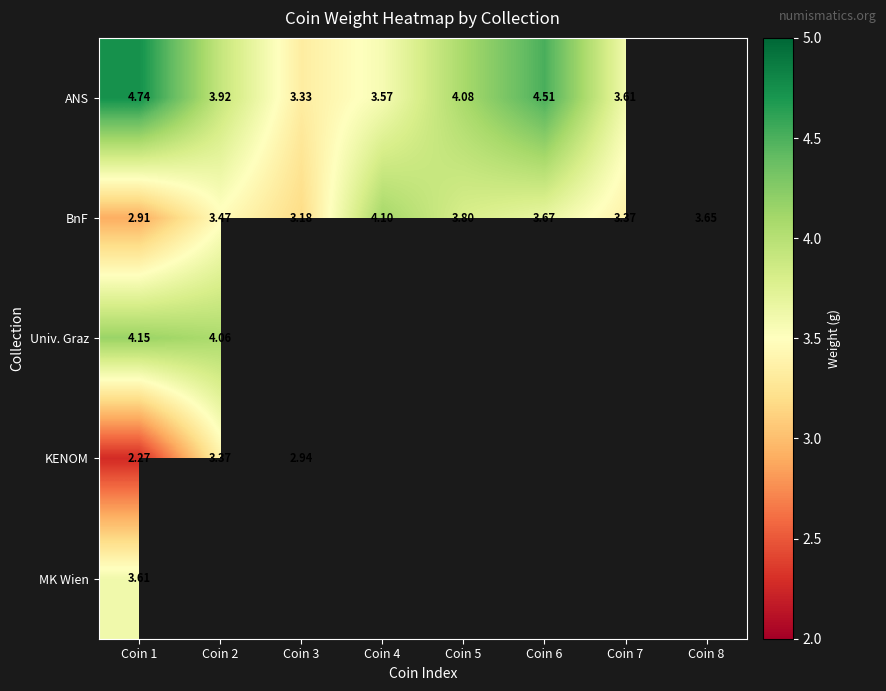

Is the value of Univ. Graz at Coin 1 greater than the value of ANS at Coin 5?

Yes